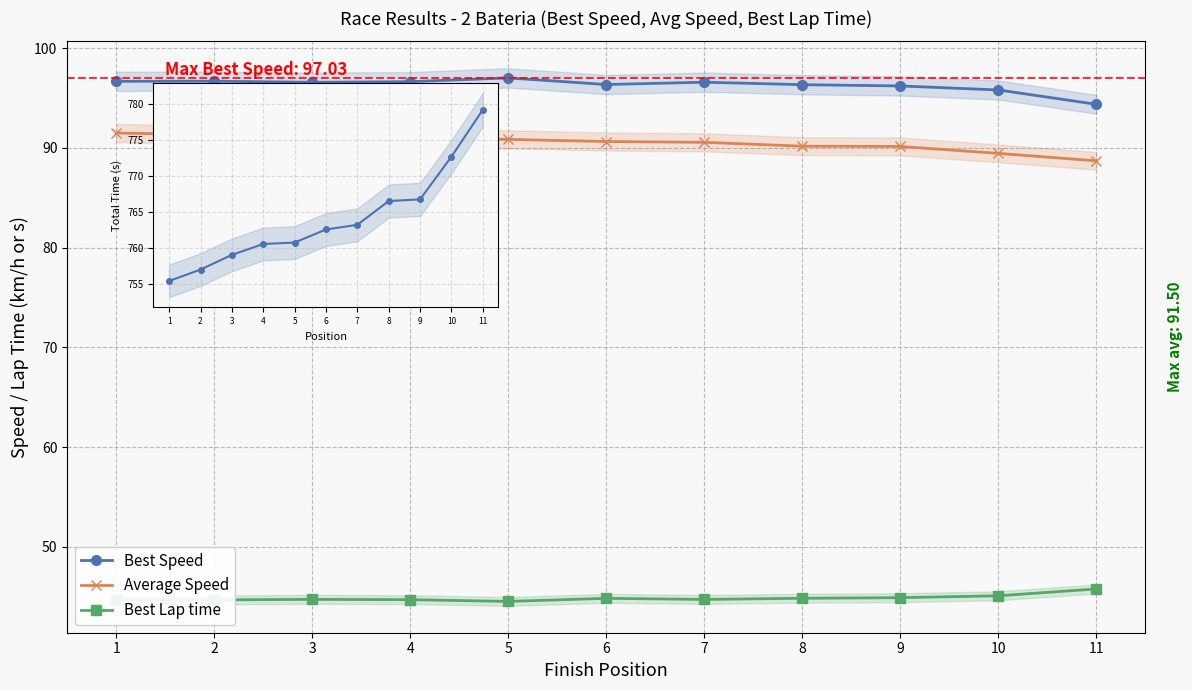

Reading left to right, list all the values displayed in this chart.

Best Speed: 96.7	96.7	96.6	96.6	97.0	96.4	96.6	96.3	96.2	95.8	94.4
Average Speed: 91.5	91.3	91.1	90.9	90.9	90.6	90.6	90.2	90.2	89.5	88.7
Best Lap time: 44.7	44.7	44.7	44.7	44.5	44.8	44.7	44.8	44.9	45.1	45.8